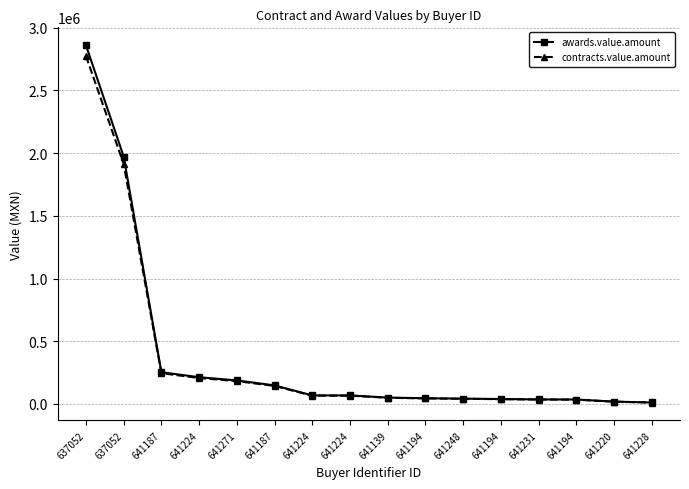

What is the average value of the contracts.value.amount series?

366547.6